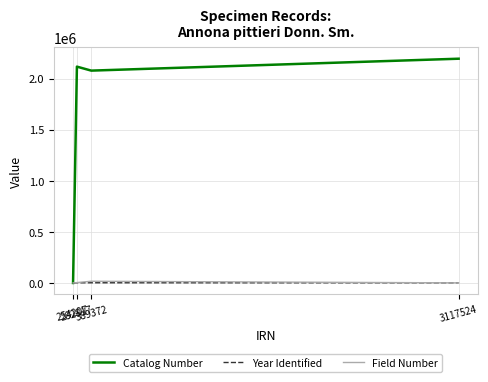

Which series has the widest spread of values?

Catalog Number